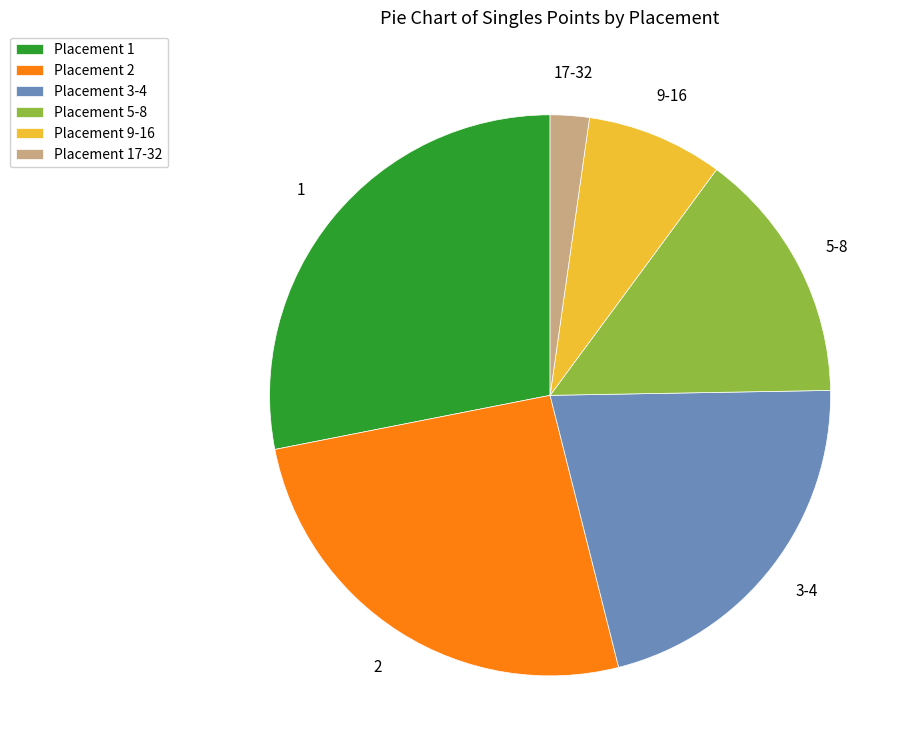

What is the largest slice in the pie chart?

Placement 1